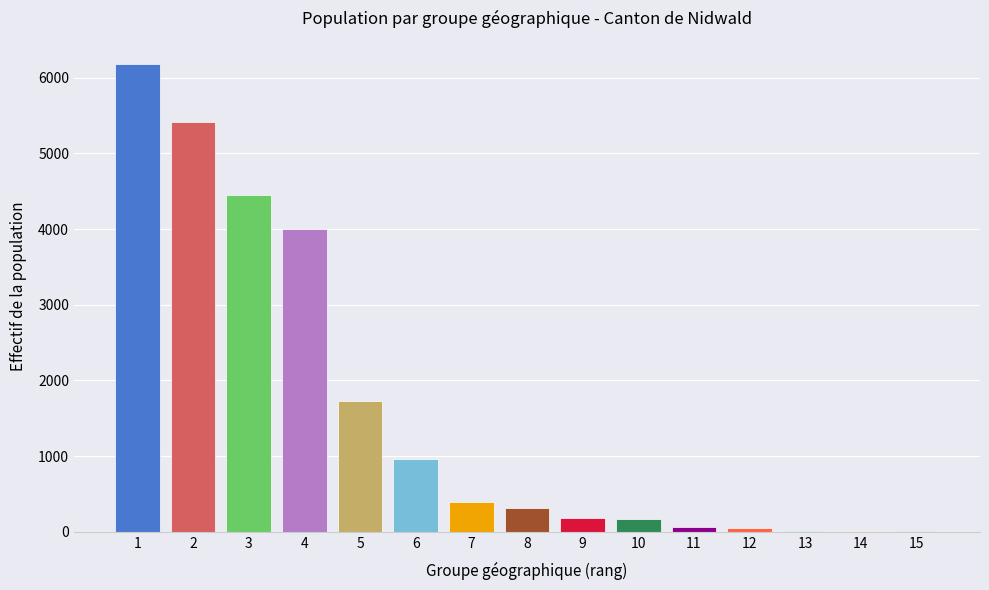

What is the change in value from 1 to 3?

-1734